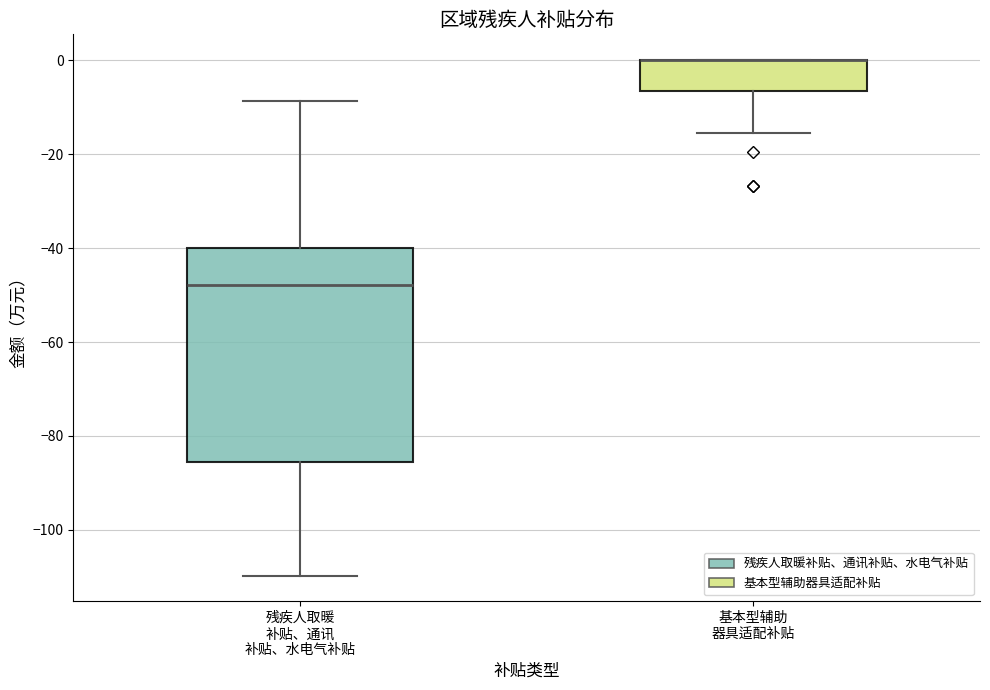

Reading left to right, transcribe this box plot: for each box, give where its median line is, the range the box spans, and where its two whiskers end, as read against the y-axis. The values are not printed on the chart, so give them approximately, as read against the axis.

残疾人取暖 补贴、通讯 补贴、水电气补贴: median -48, box -86 to -40, whiskers -110 to -8
基本型辅助 器具适配补贴: median 0 (drawn on the box's upper edge), box -6 to 0, whiskers -16 to 0